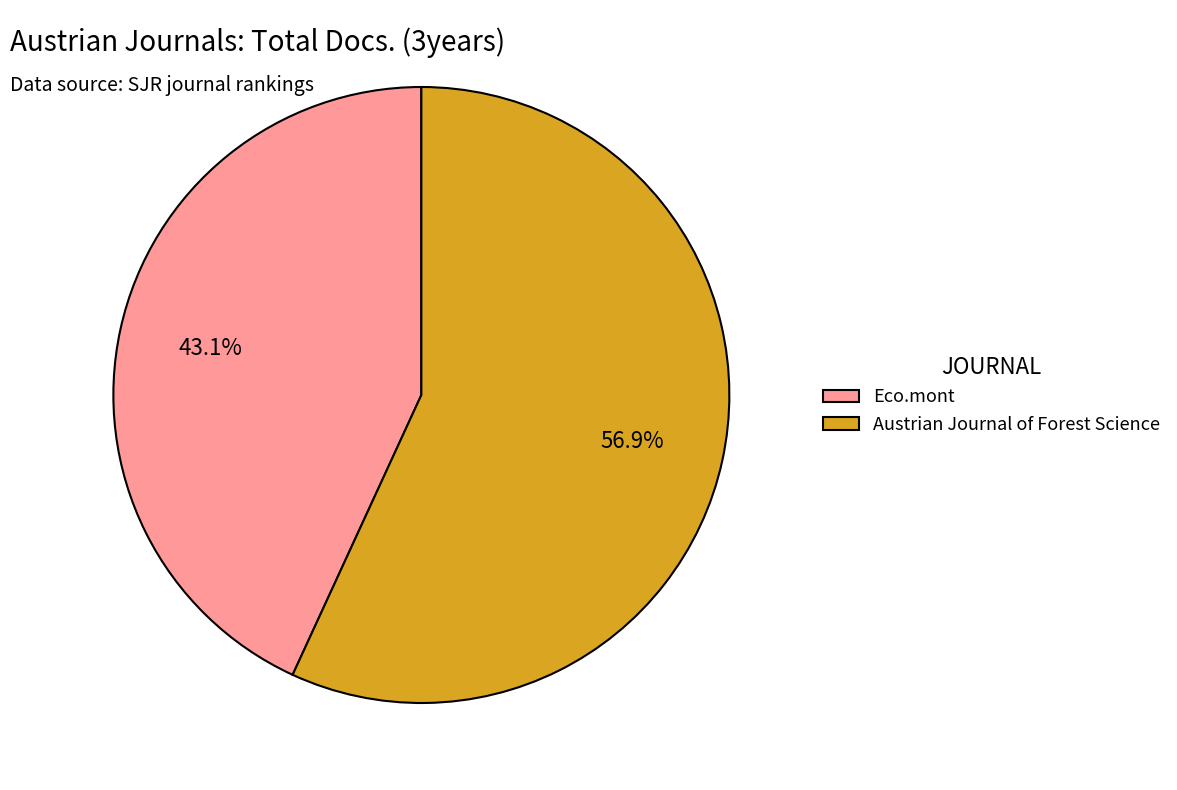

What is the majority slice?

Austrian Journal of Forest Science